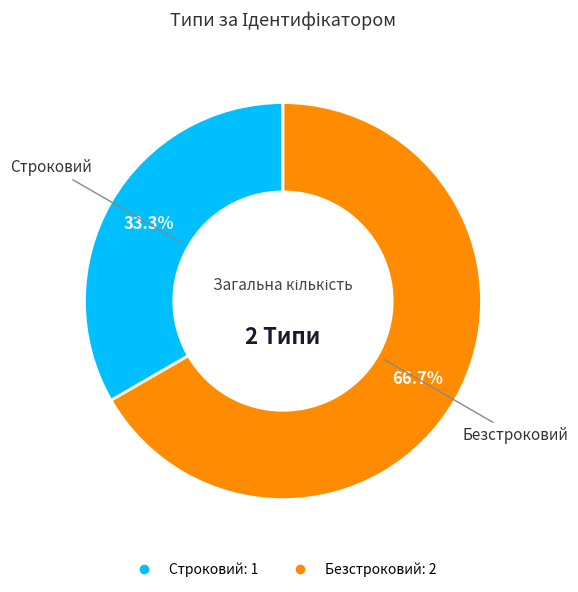

The Строковий slice represents 20% of the pie. True or false?

False